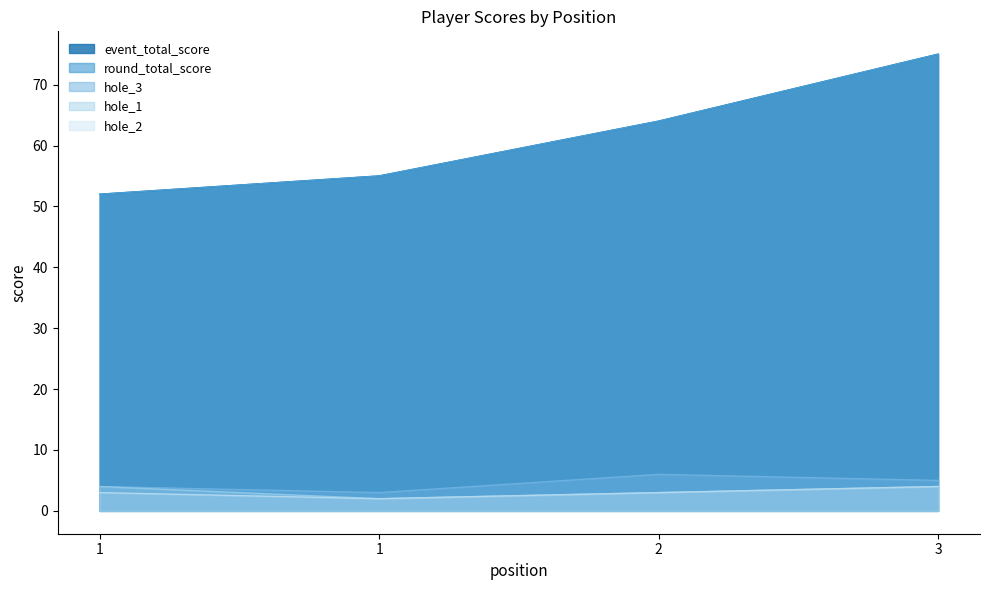

What is the sum of the hole_2 values at 2 and 1?

6